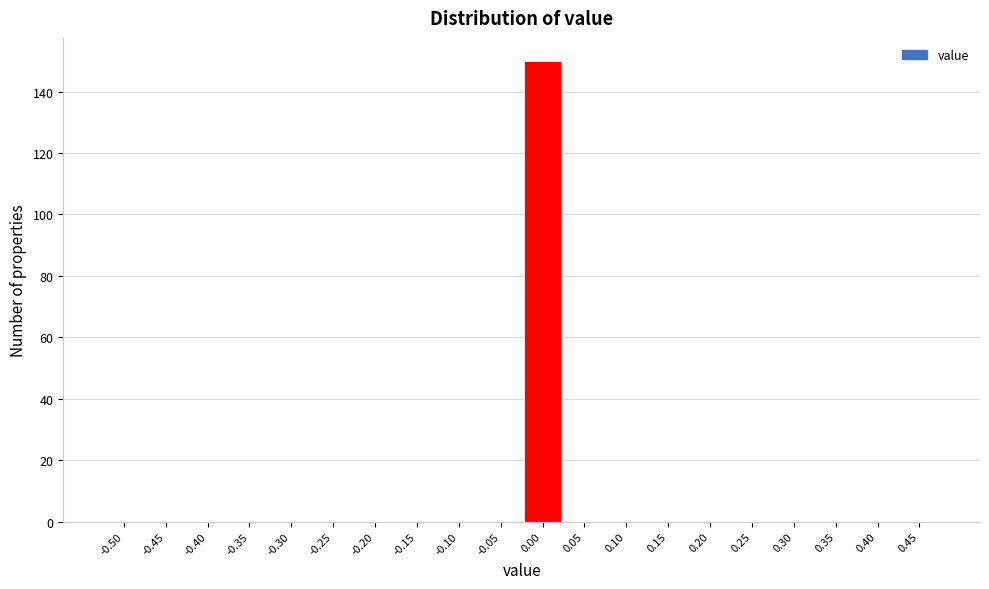

Reading right to left, transcribe all the data shown in this chart.

0.45=0	0.40=0	0.35=0	0.30=0	0.25=0	0.20=0	0.15=0	0.10=0	0.05=0	0.00=150	-0.05=0	-0.10=0	-0.15=0	-0.20=0	-0.25=0	-0.30=0	-0.35=0	-0.40=0	-0.45=0	-0.50=0